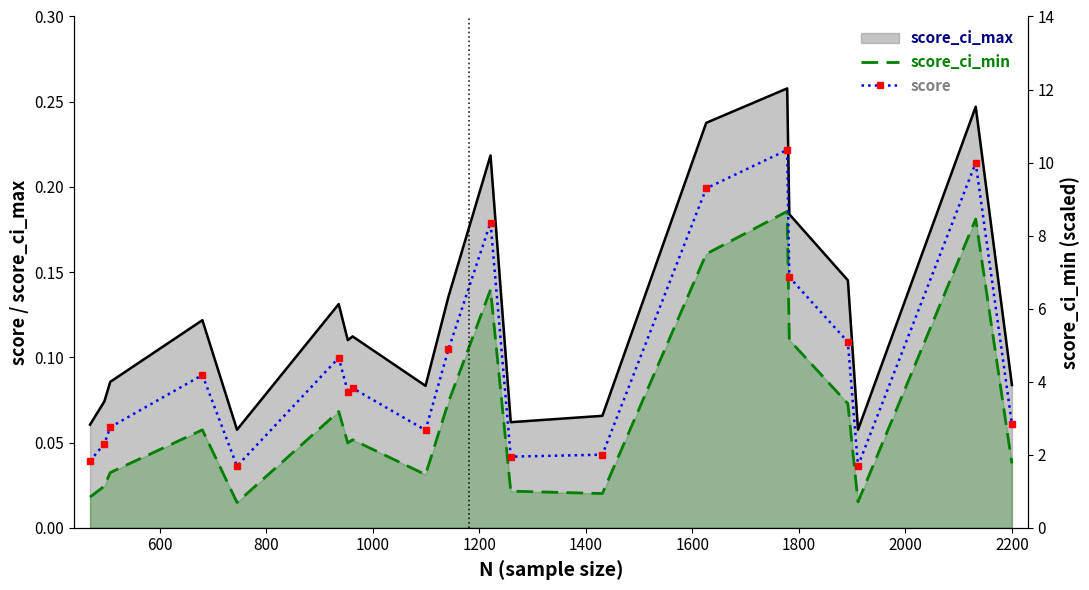

True or false: score and score_ci_min intersect in this chart.

False